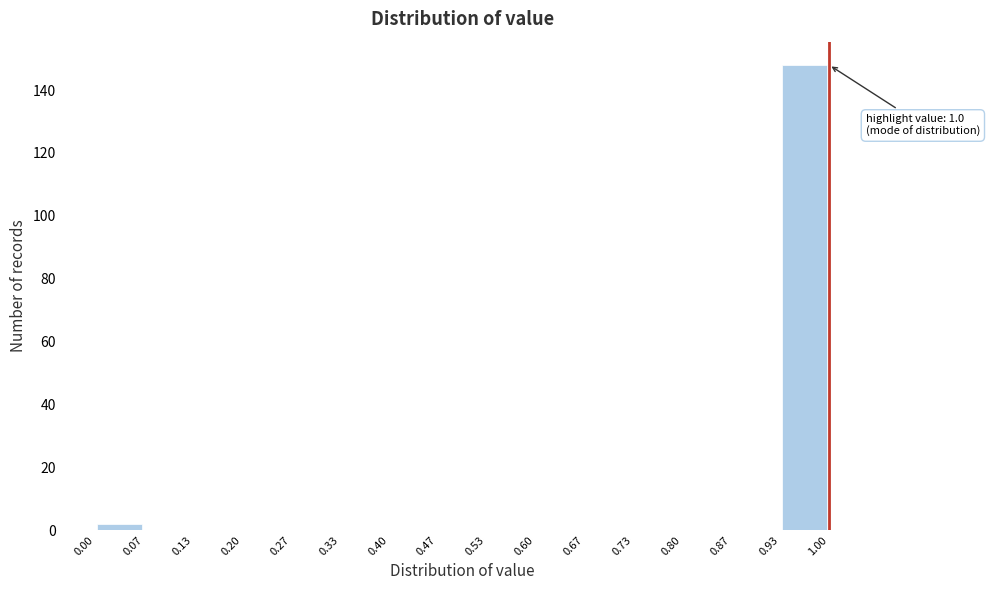

Over which range of the x-axis is the bar tallest?

0.93 to 1.00